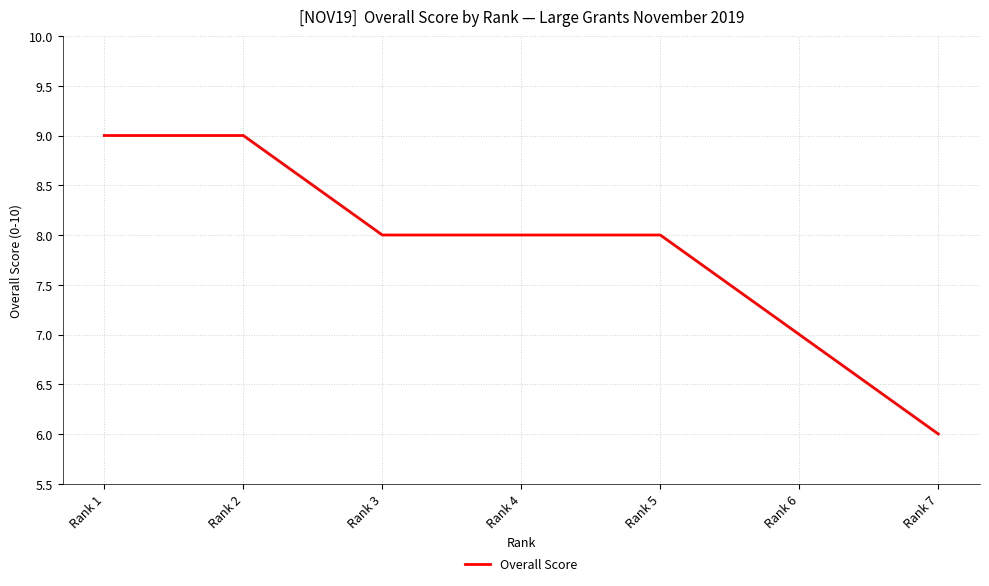

Reading left to right, transcribe all the data shown in this chart.

Rank 1=9	Rank 2=9	Rank 3=8	Rank 4=8	Rank 5=8	Rank 6=7	Rank 7=6